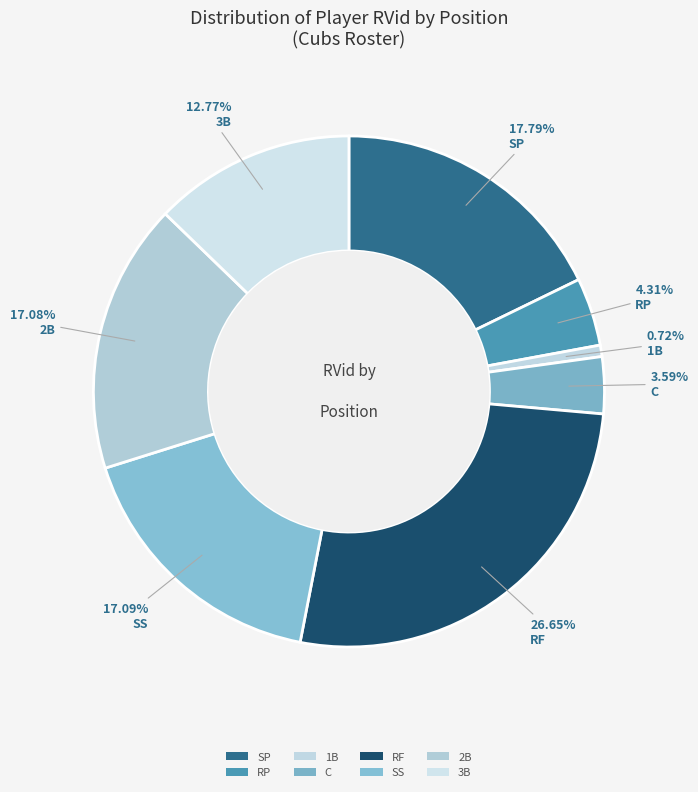

How many segments does this pie chart have?

8